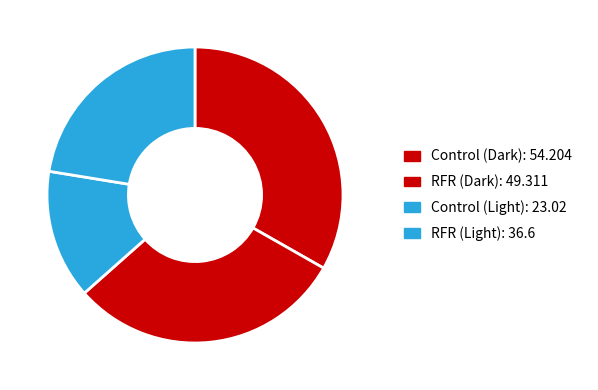

What is the largest slice in the pie chart?

Control (Dark)